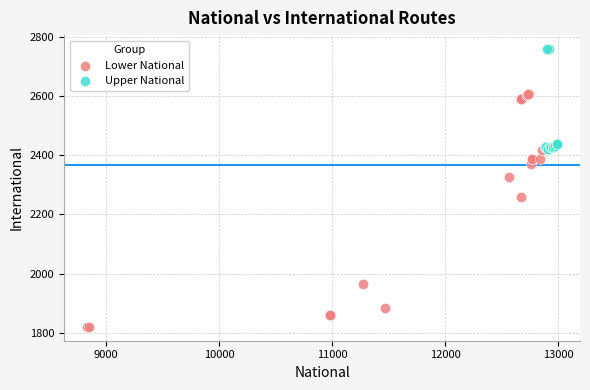

Which series has the largest Y range (max minus min)?

Lower National